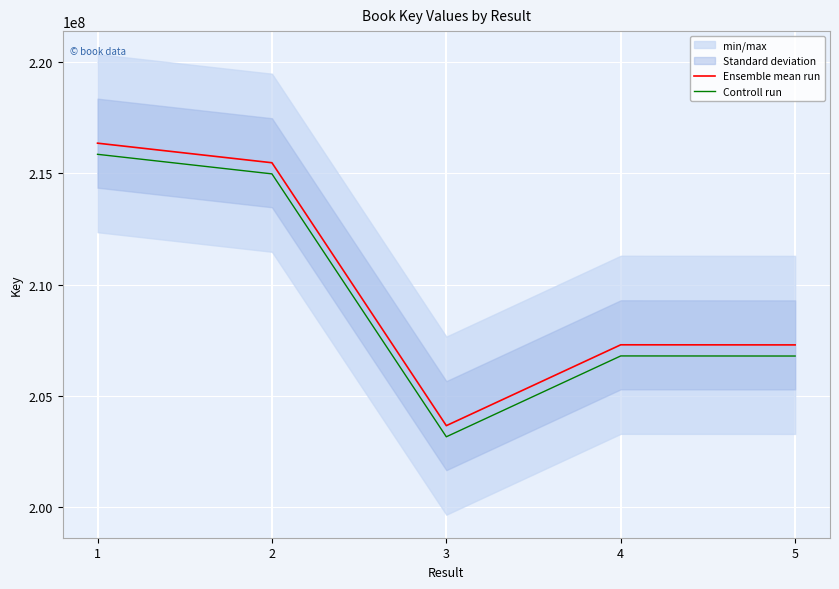

At which category does Ensemble mean run reach its first local peak?

4